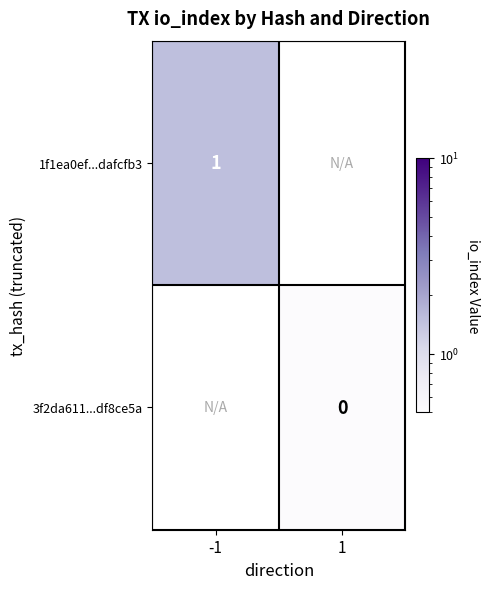

Rank the series by their maximum value, from lowest to highest.

3f2da611...df8ce5a, 1f1ea0ef...dafcfb3